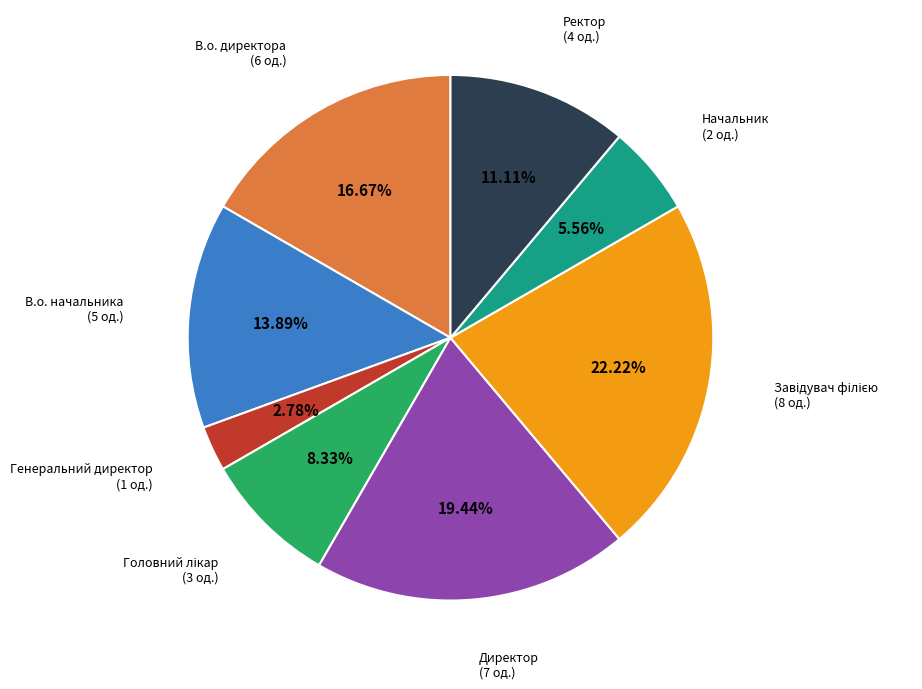

Does any single category account for the majority?

No